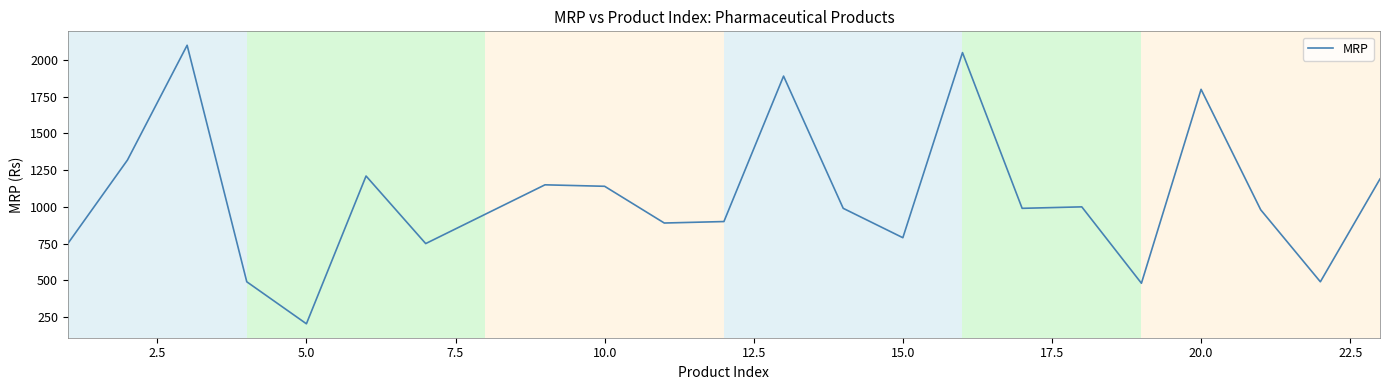

What is the maximum value shown in the chart?

2100